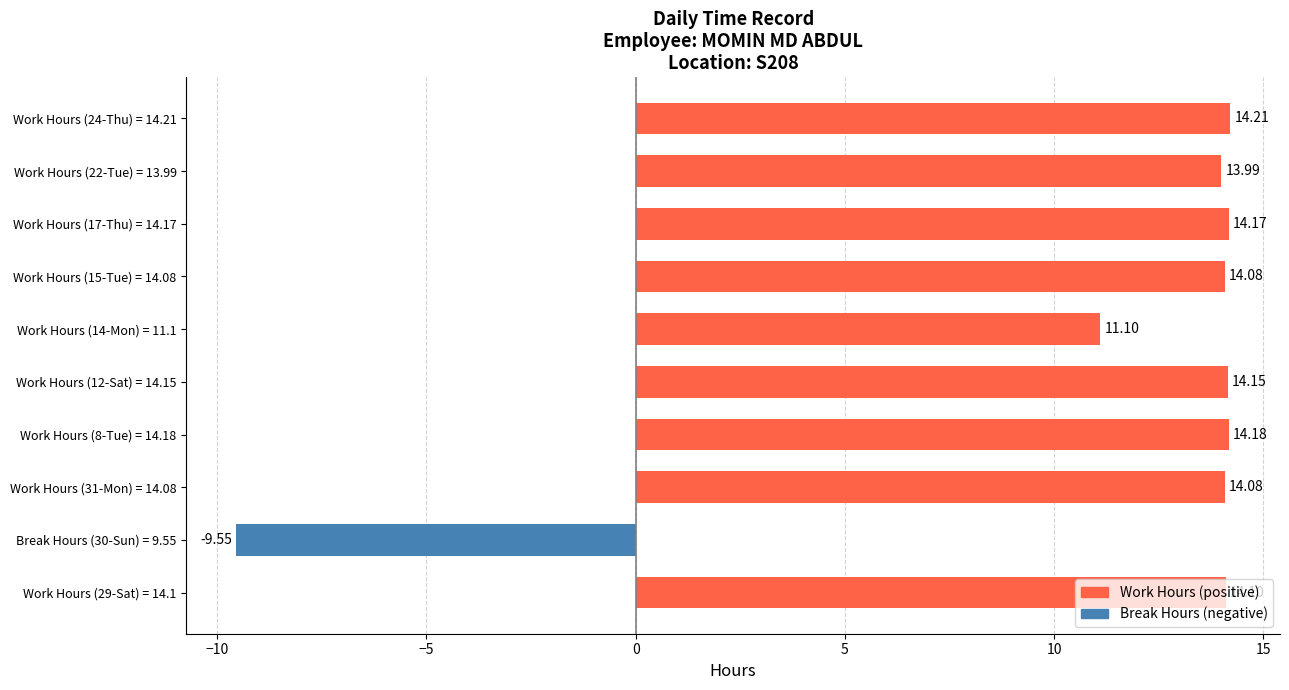

Which has a higher value, Work Hours (17-Thu) = 14.17 or Work Hours (29-Sat) = 14.1?

Work Hours (17-Thu) = 14.17